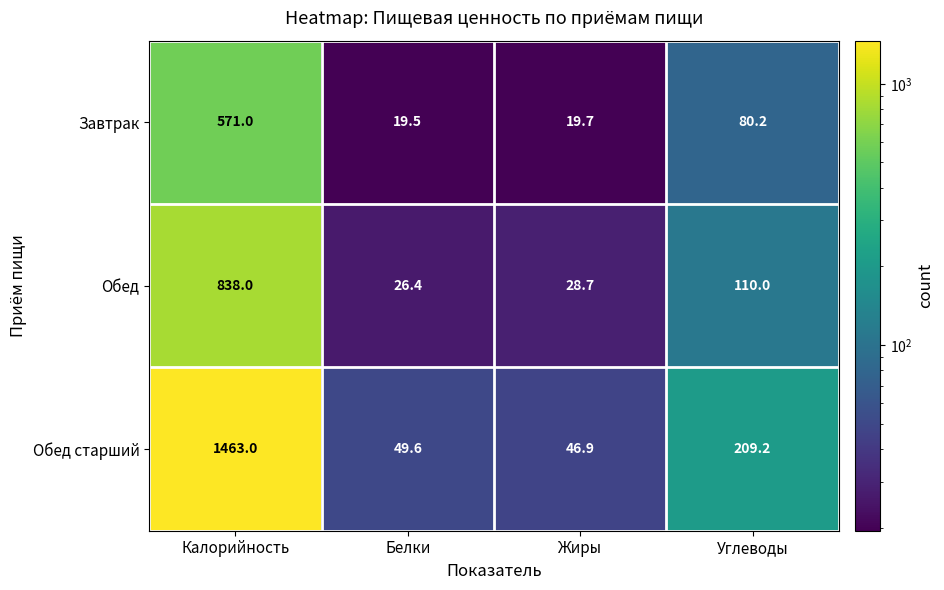

What is the sum of the Завтрак values at Калорийность and Углеводы?

651.2